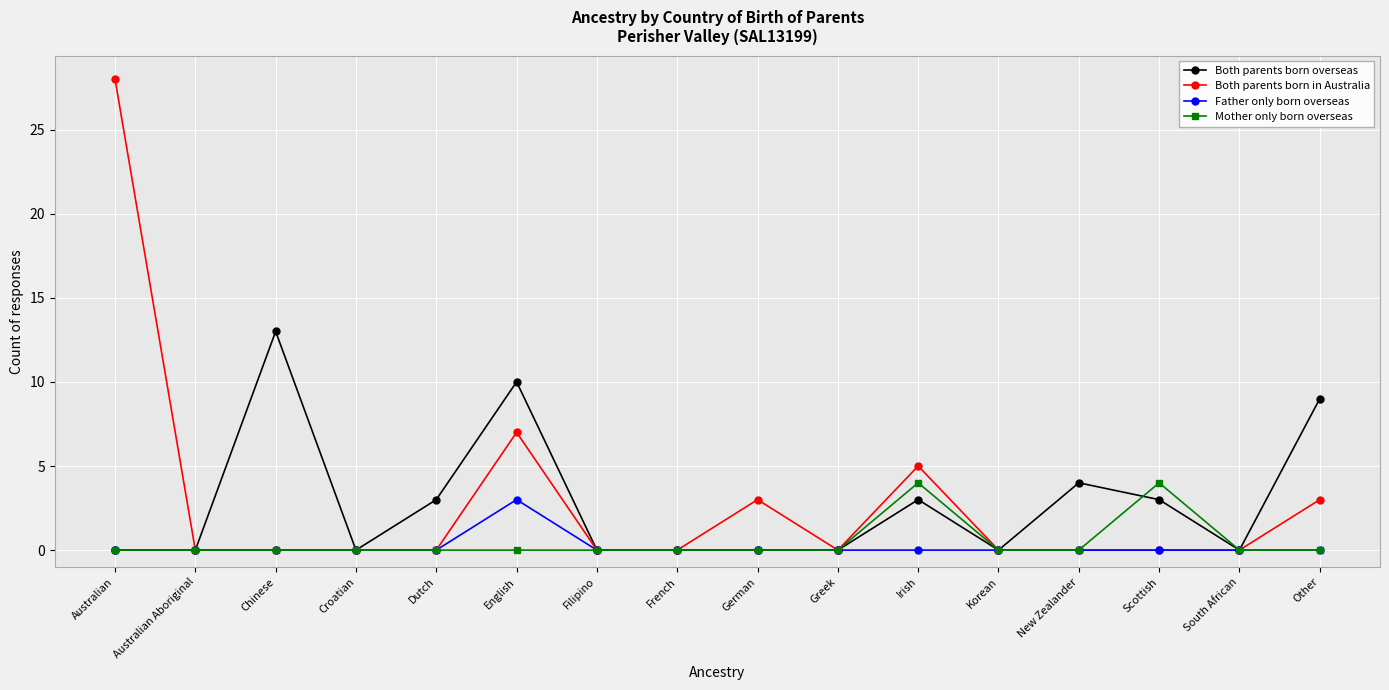

Where is Both parents born overseas nearest to the value 6?

New Zealander